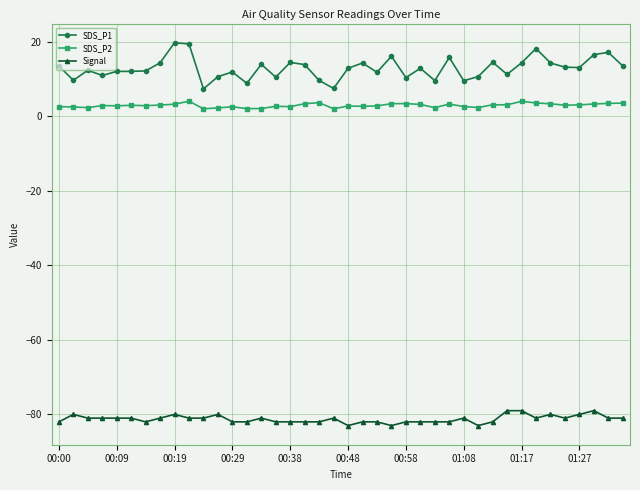

Which series has the largest total across all categories?

SDS_P1